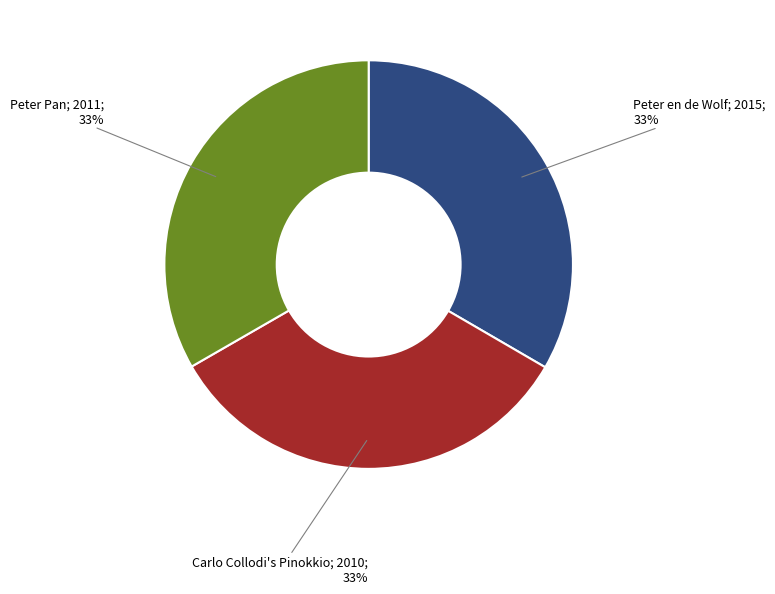

Is there any slice that represents more than half of the pie?

No